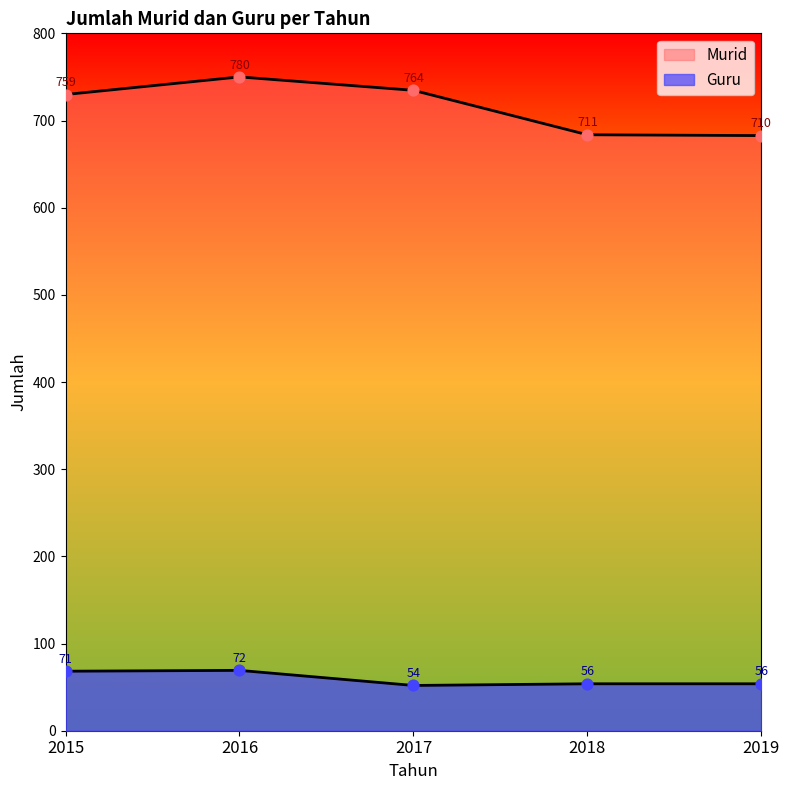

Which series reaches the minimum Y coordinate?

Guru